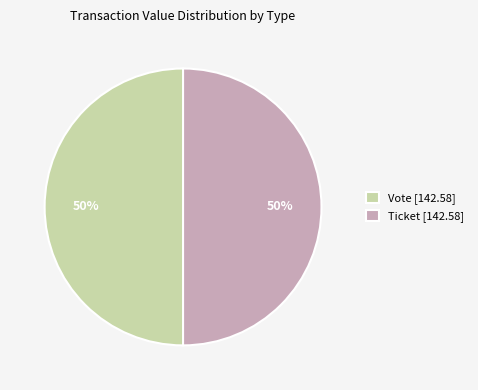

To the nearest percent, what is the combined percentage of Vote [142.58] and Ticket [142.58]?

100%